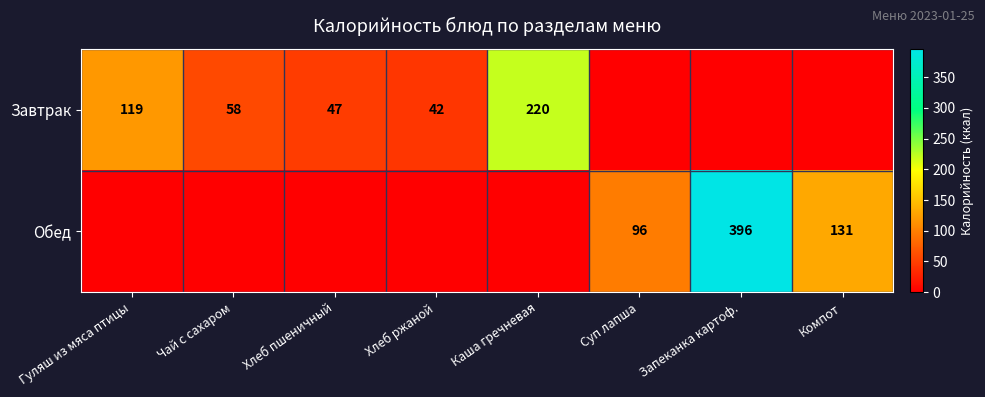

Is the value of Обед at Суп лапша greater than the value of Завтрак at Чай с сахаром?

Yes